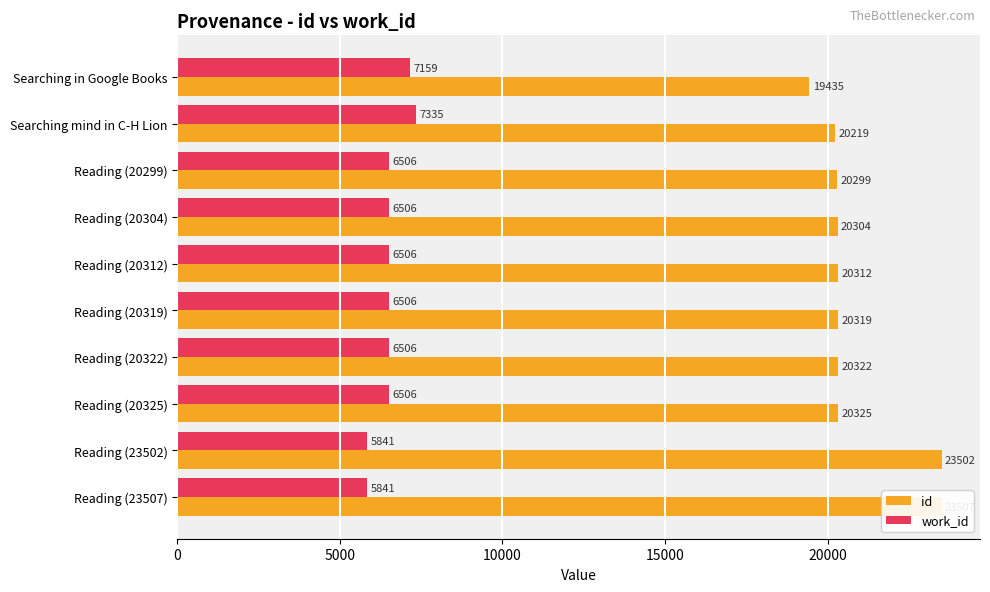

Reading right to left, list all the values displayed in this chart.

id: 23507	23502	20325	20322	20319	20312	20304	20299	20219	19435
work_id: 5841	5841	6506	6506	6506	6506	6506	6506	7335	7159